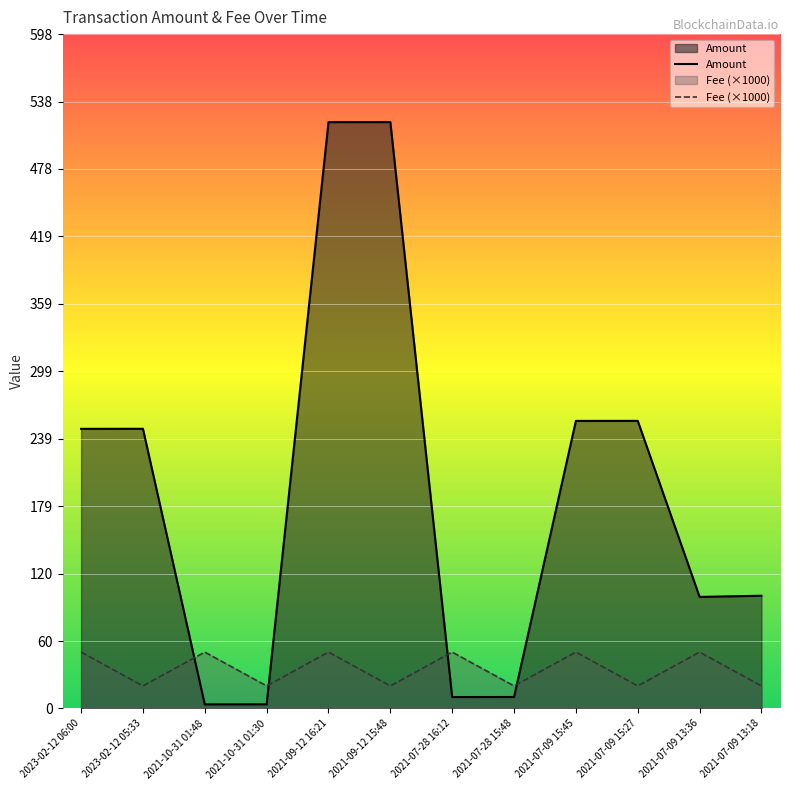

What is the maximum value shown in the chart?

519.9